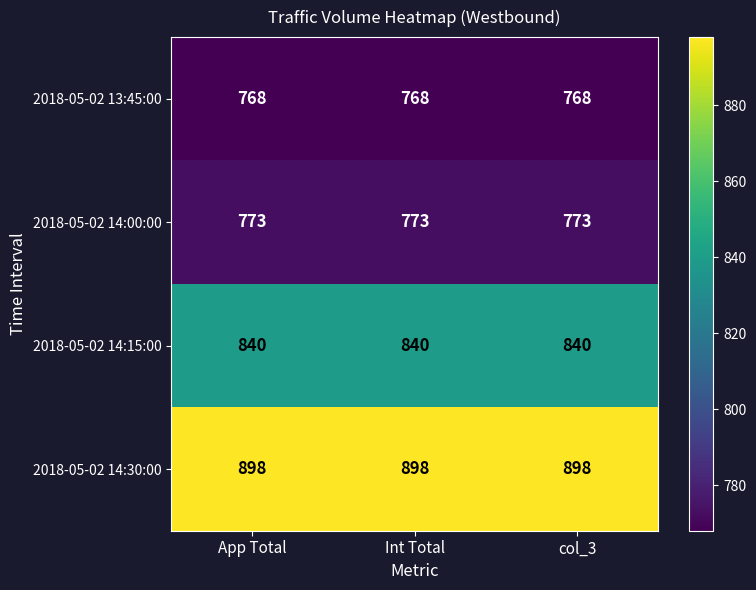

What is the highest value of the 2018-05-02 13:45:00 series?

768